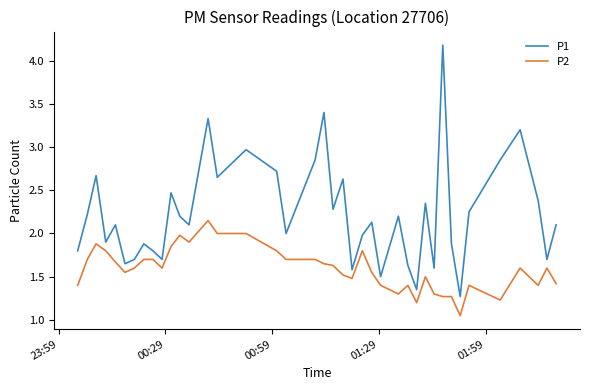

What are all the series names shown in the legend?

P1, P2